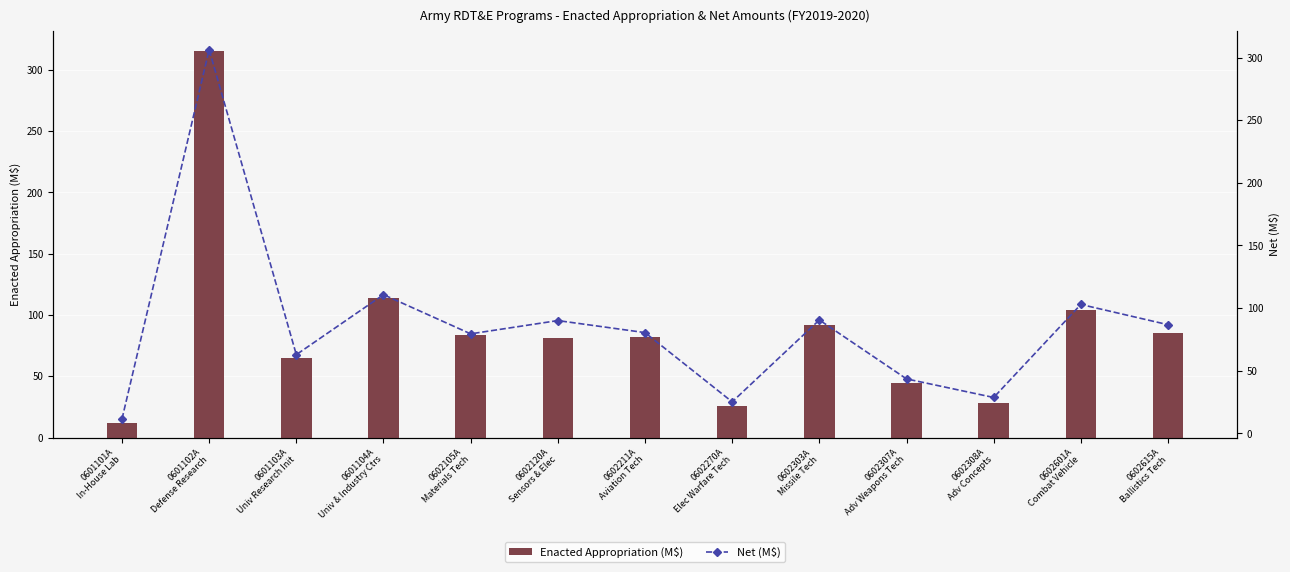

Rank the series by their maximum value, from highest to lowest.

Enacted Appropriation (M$), Net (M$)